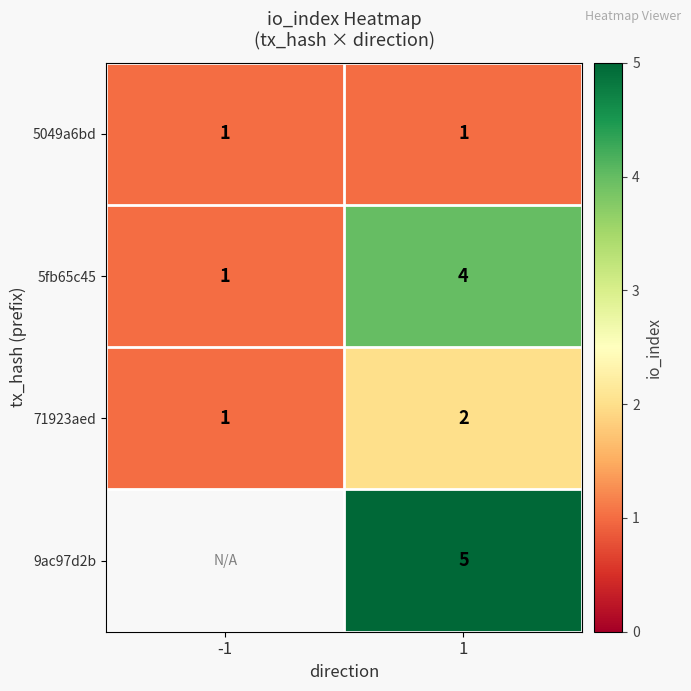

Count the number of categories in the chart.

2